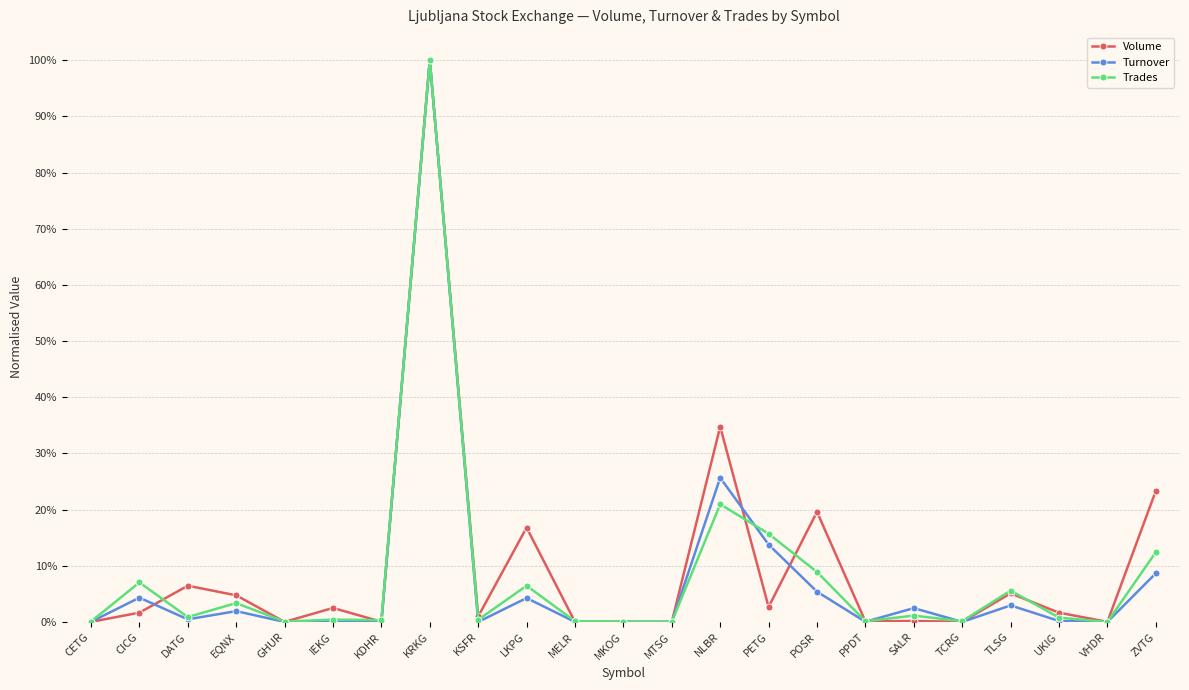

What is the sum of the Volume values at MTSG and LKPG?

16.8